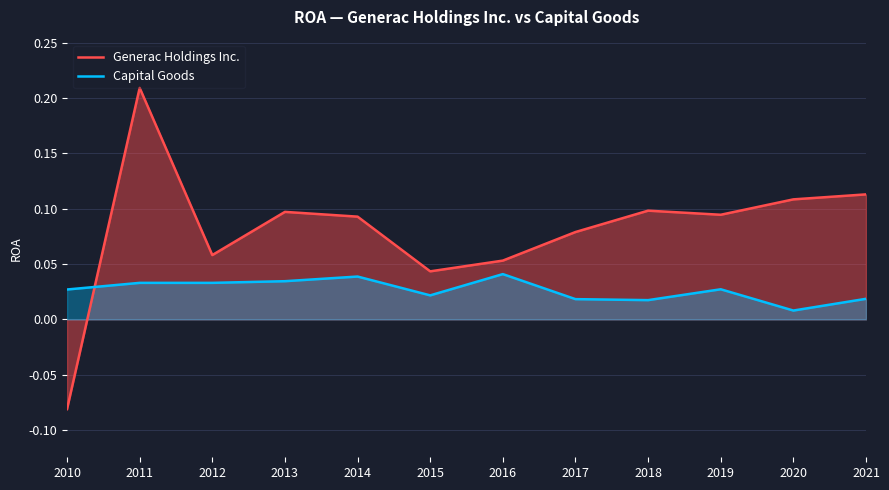

What is the smallest value displayed?

-0.1